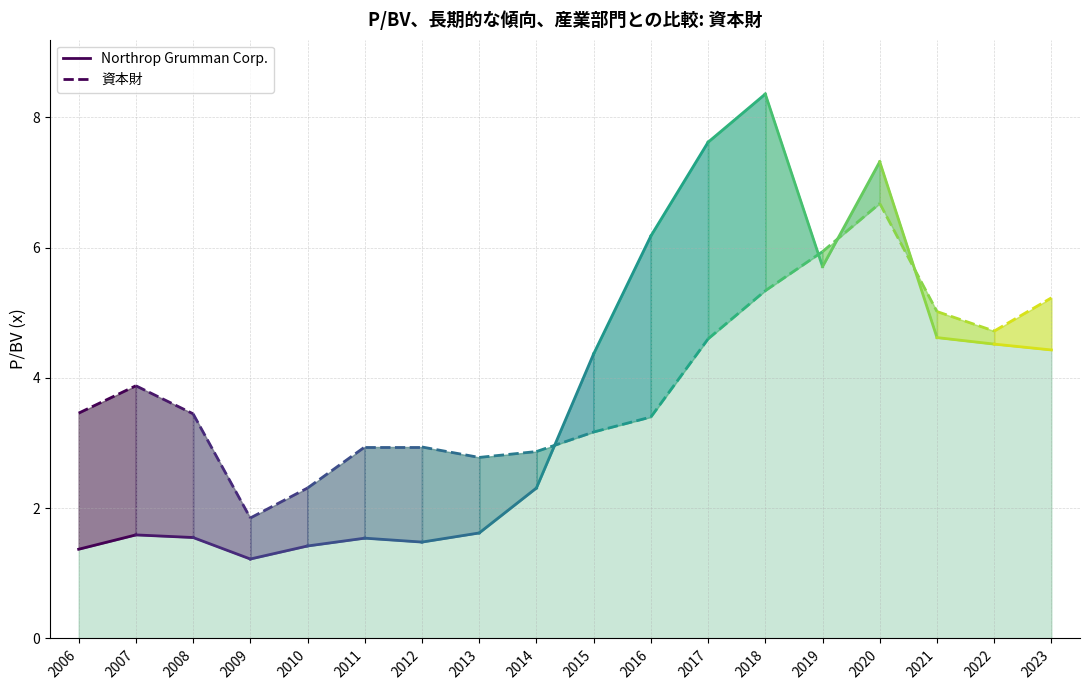

The value of 資本財 at 2010-02-09 is 1.1. True or false?

False